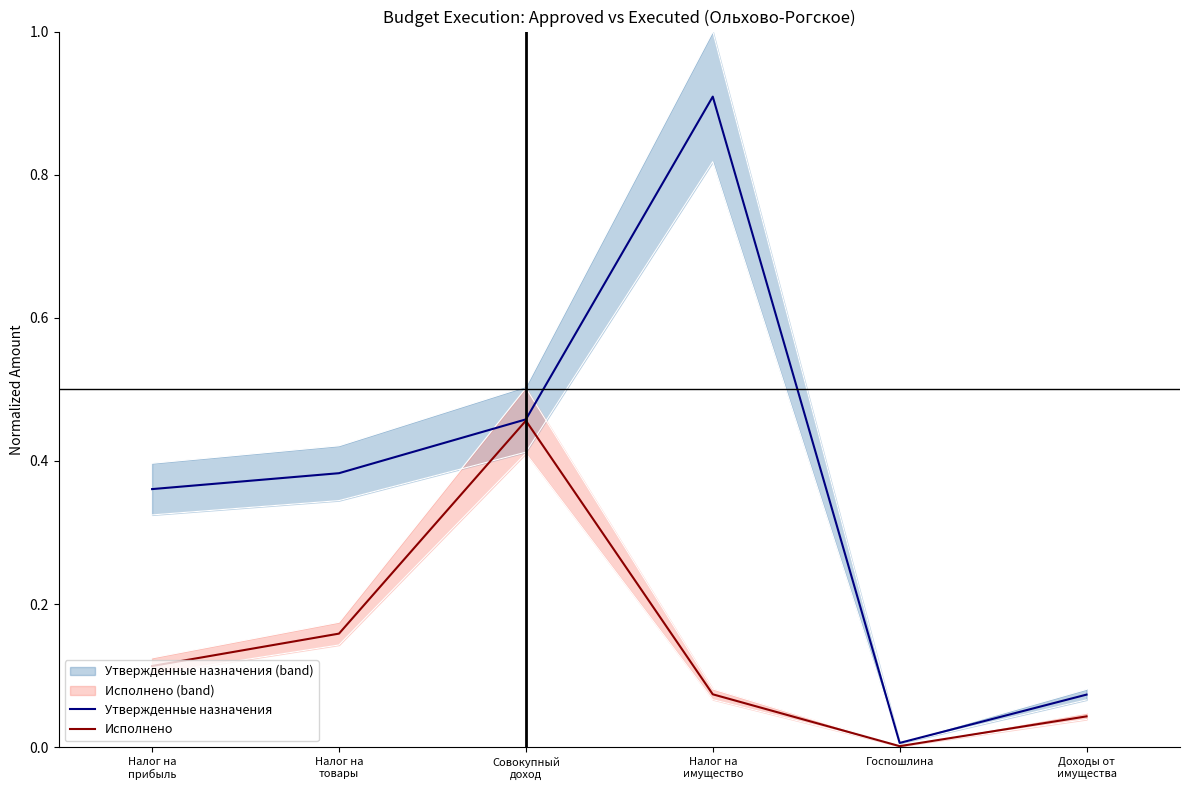

At which category does the chart reach its peak across all series?

Налог на
имущество